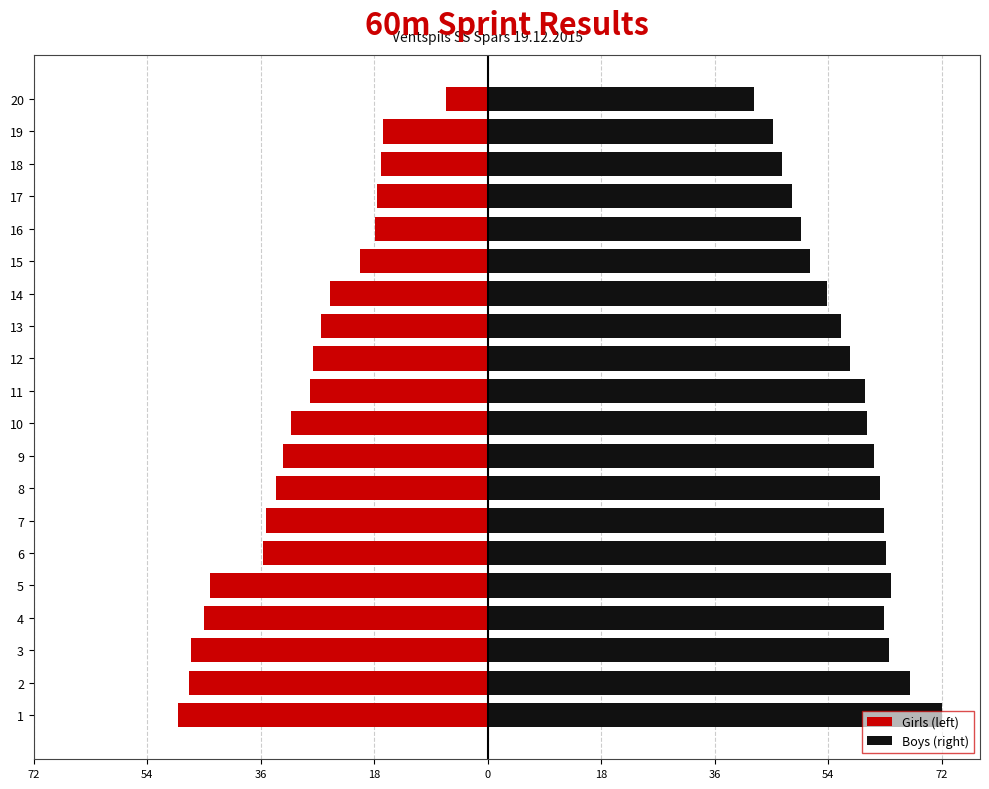

What is the difference between the maximum and second lowest values in the Boys (right) series?

27.0